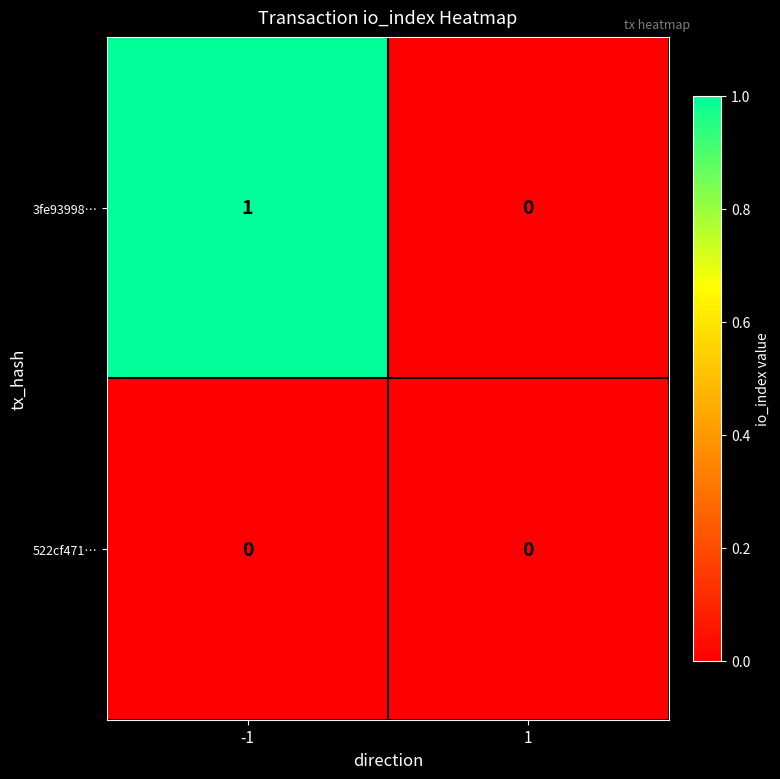

How many categories are shown in the chart?

2